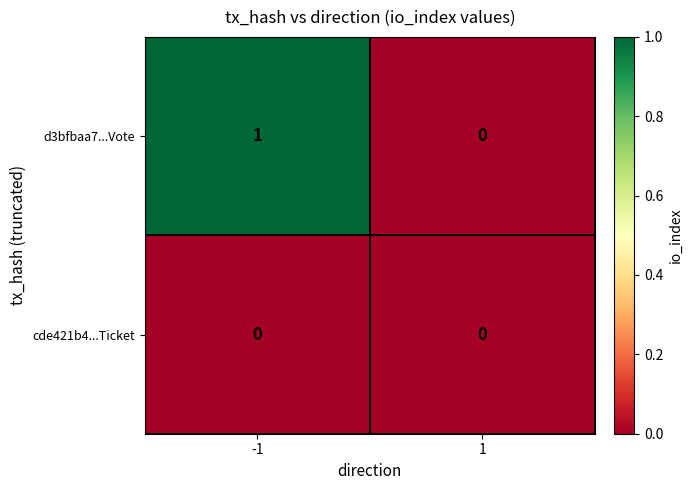

List the series in order of their overall mean, highest first.

d3bfbaa7...Vote, cde421b4...Ticket